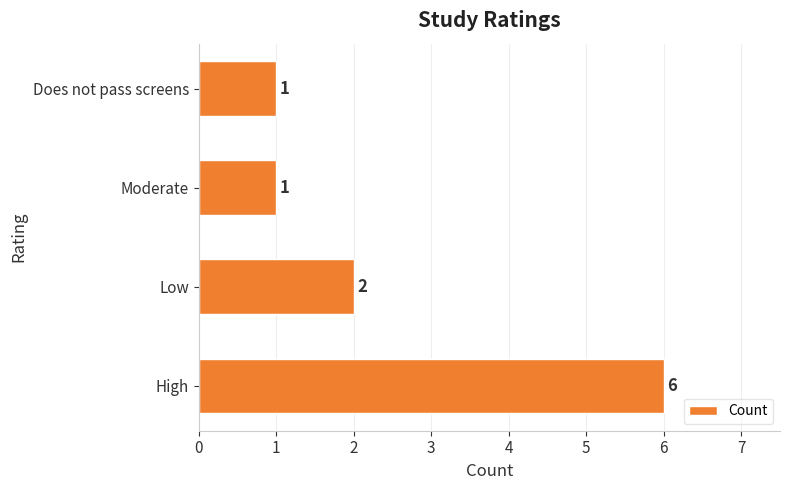

Approximately how many times larger is the value at High compared to Moderate?

6.0